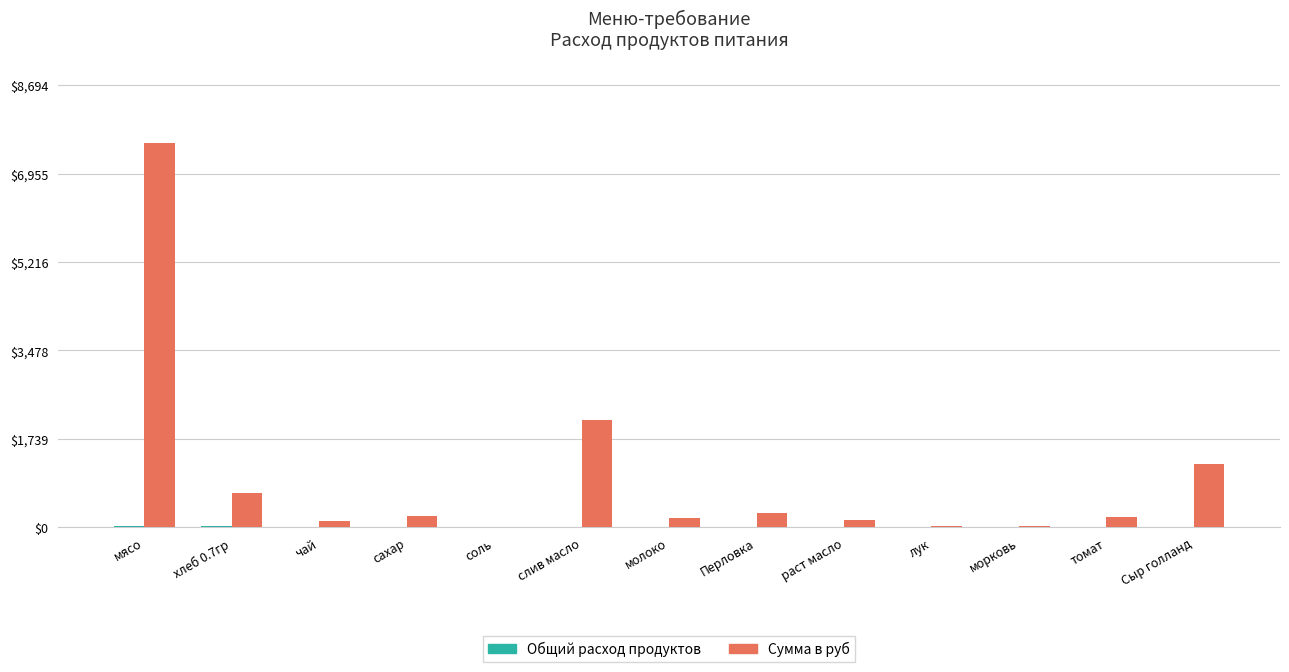

Where is Сумма в руб nearest to the value 3785?

слив масло